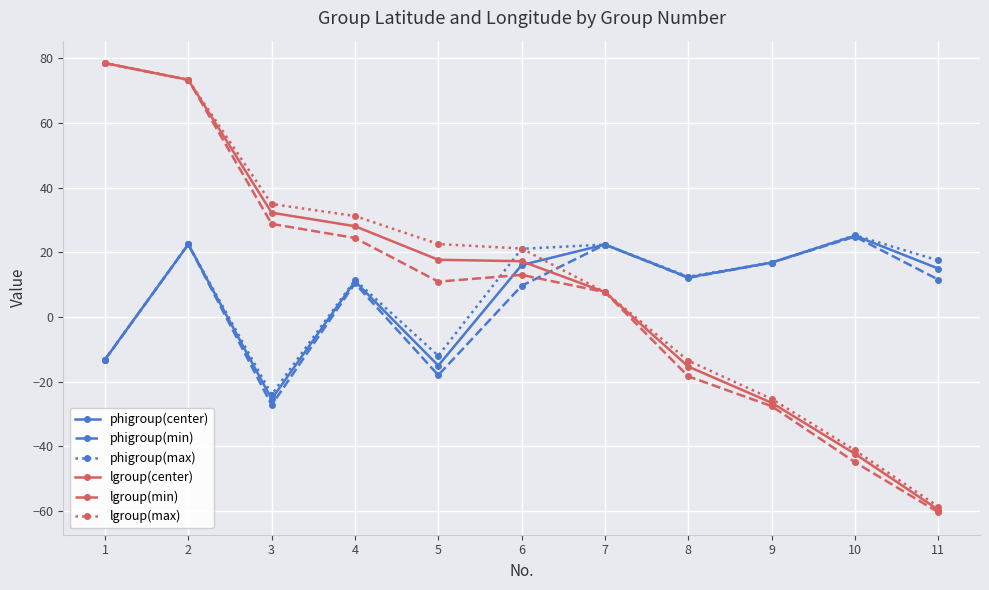

Is this an area chart (filled region under the line)?

No